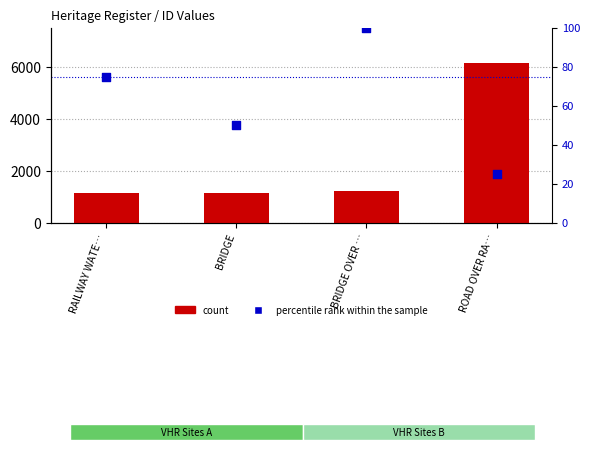

Which series has the widest spread of Y values?

count